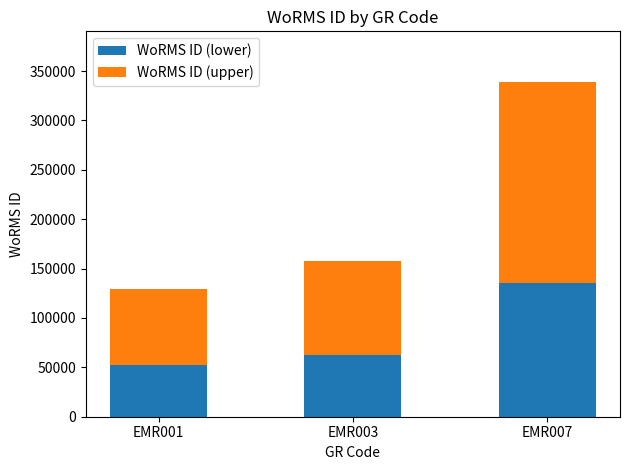

Does the chart contain stacked bars?

Yes